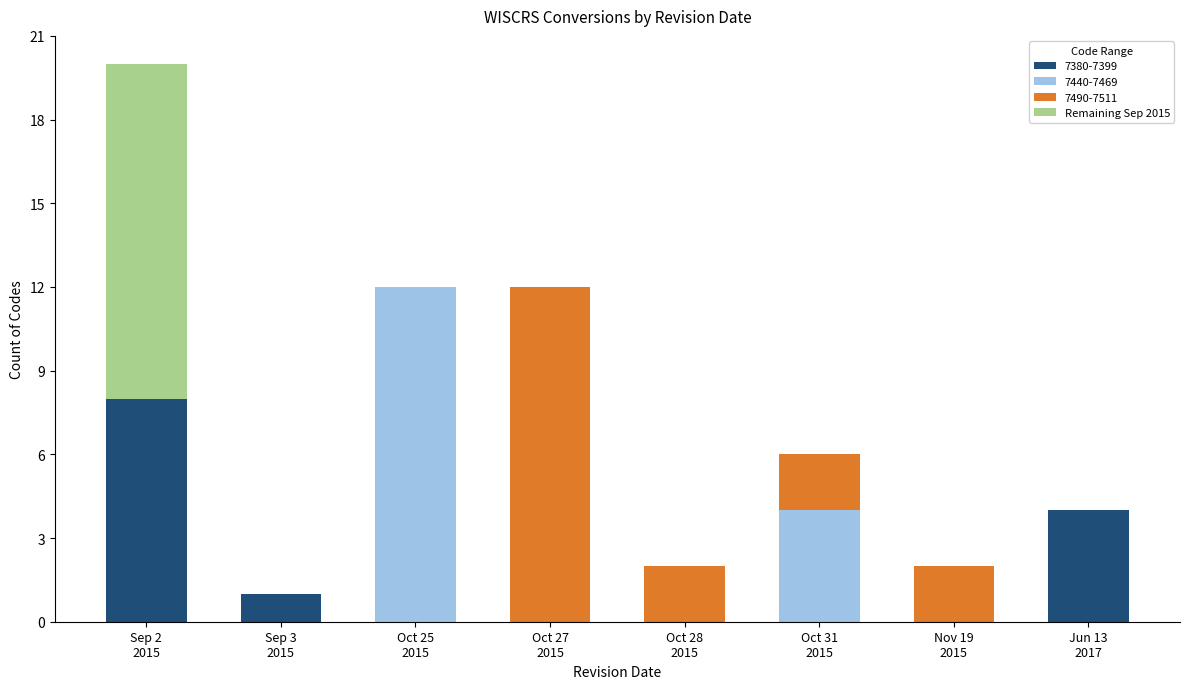

What is the maximum value for 7380-7399?

8